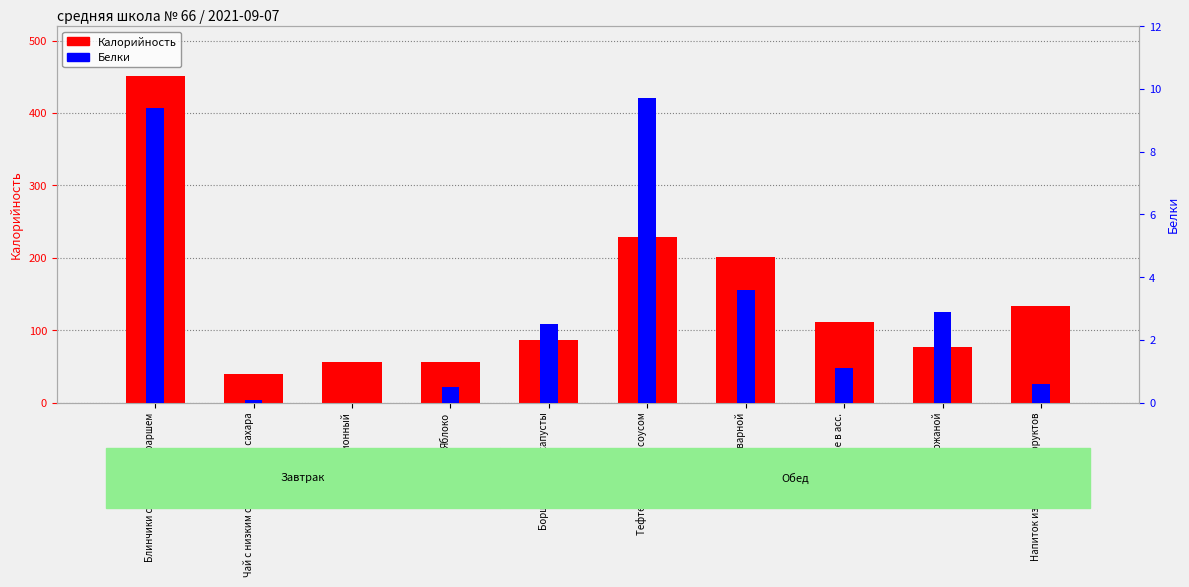

Is it true that Белки equals 1.1 at Печенье в асс.?

True